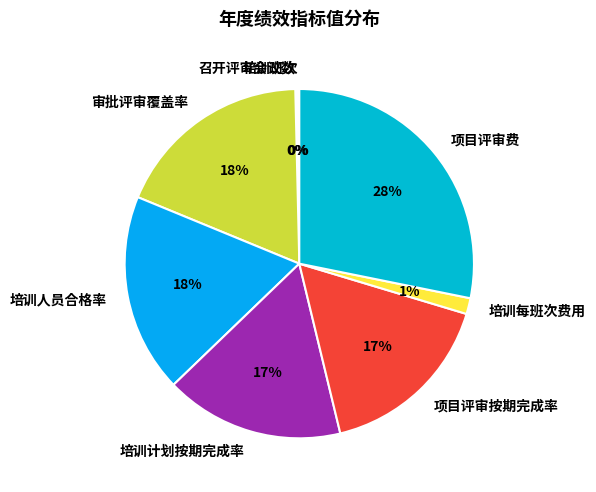

Does 项目评审按期完成率 account for over 50% of the chart?

No